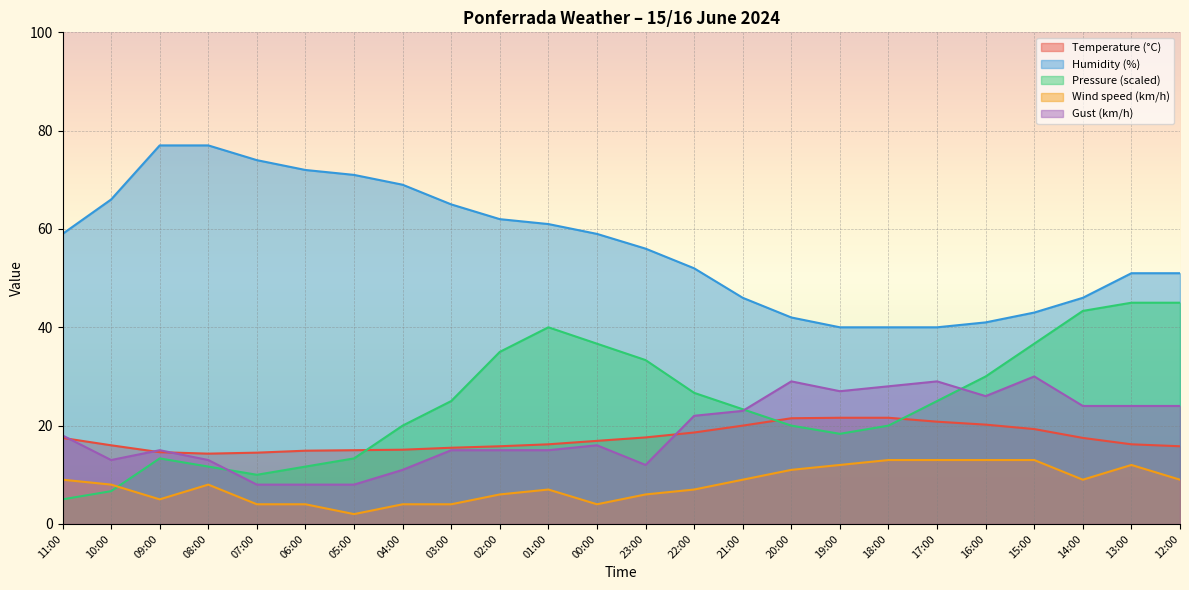

Which series has the largest range (max minus min)?

Pressure (scaled)